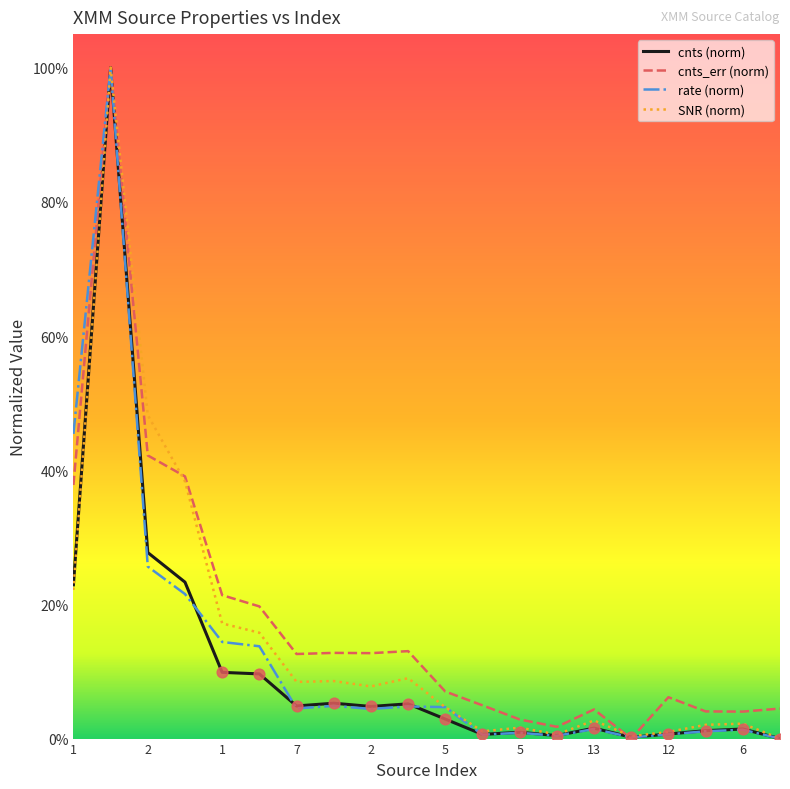

What are all the series names shown in the legend?

cnts (norm), cnts_err (norm), rate (norm), SNR (norm)